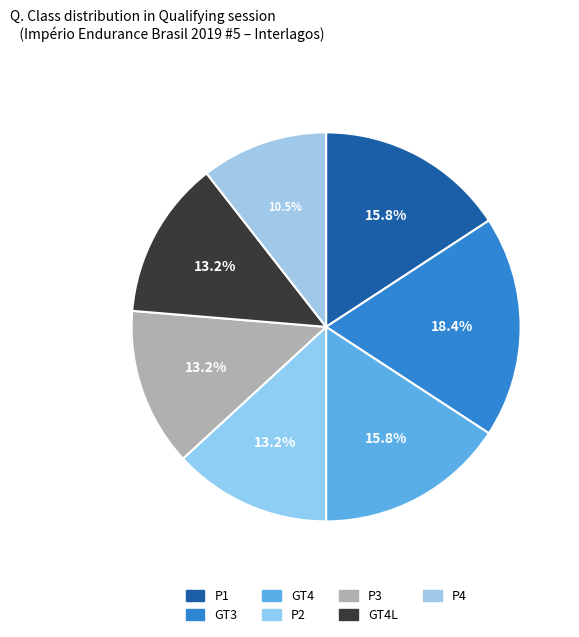

Count the number of slices in the pie.

7